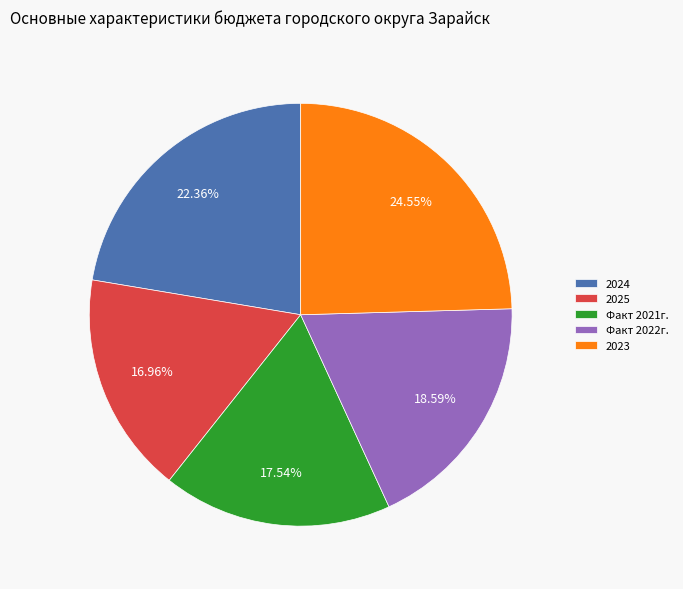

What is the ratio of the value at Факт 2021г. to the value at 2023?

0.7